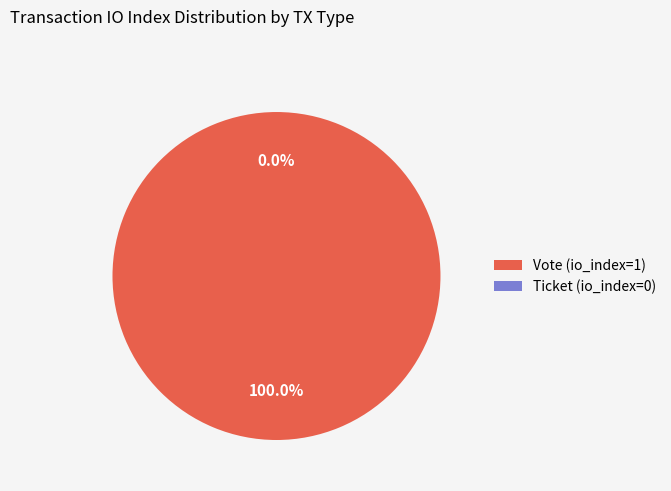

True or false: Ticket (io_index=0) accounts for 1% of the total.

False